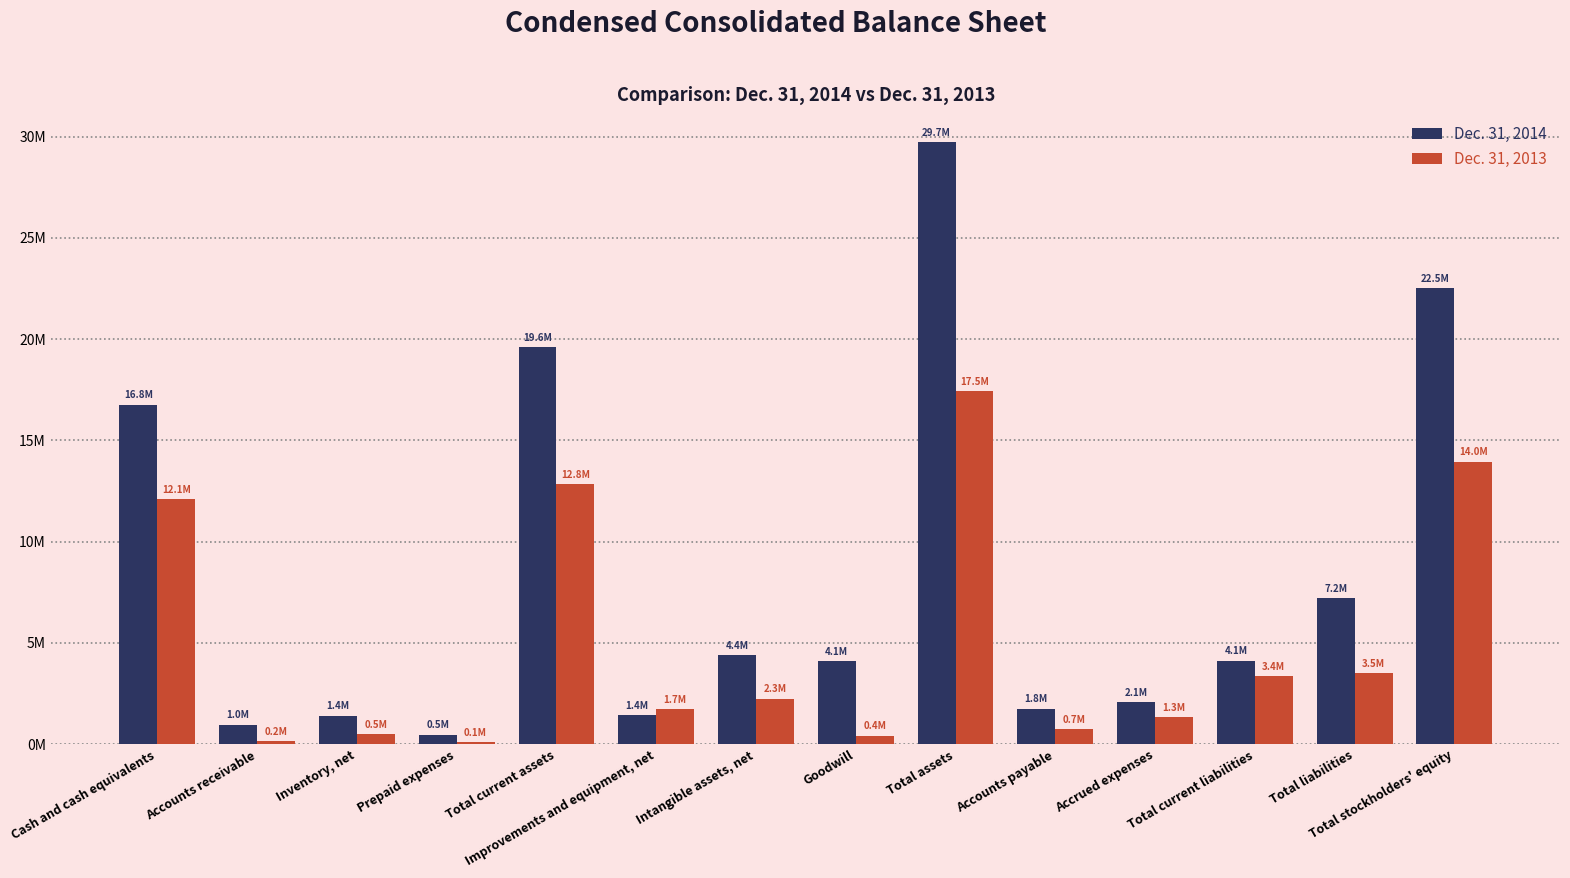

What is the highest value of the Dec. 31, 2014 series?

29723724